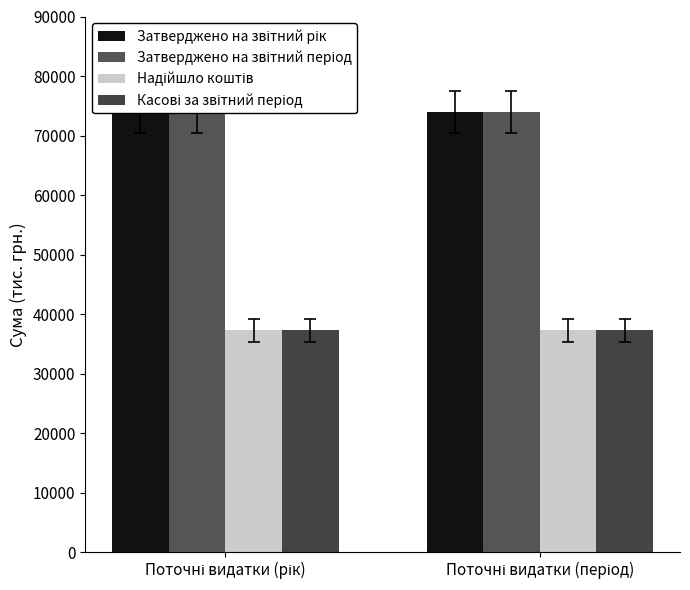

What is the total value across all series at Поточні видатки (період)?

222420